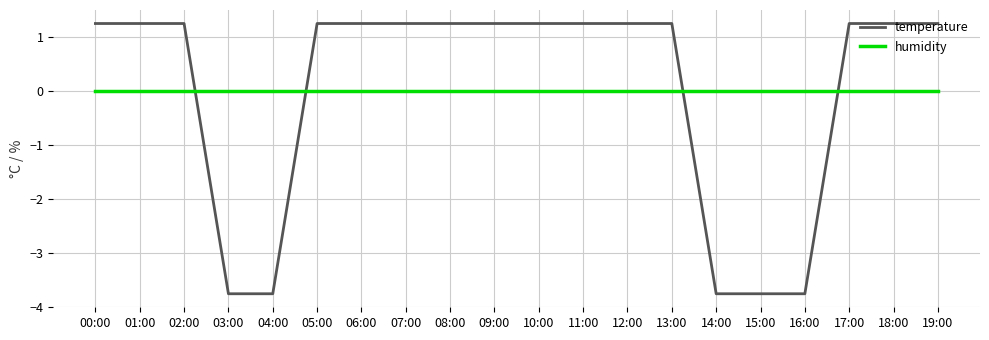

What is the difference between the maximum and minimum values in the temperature series?

5.0